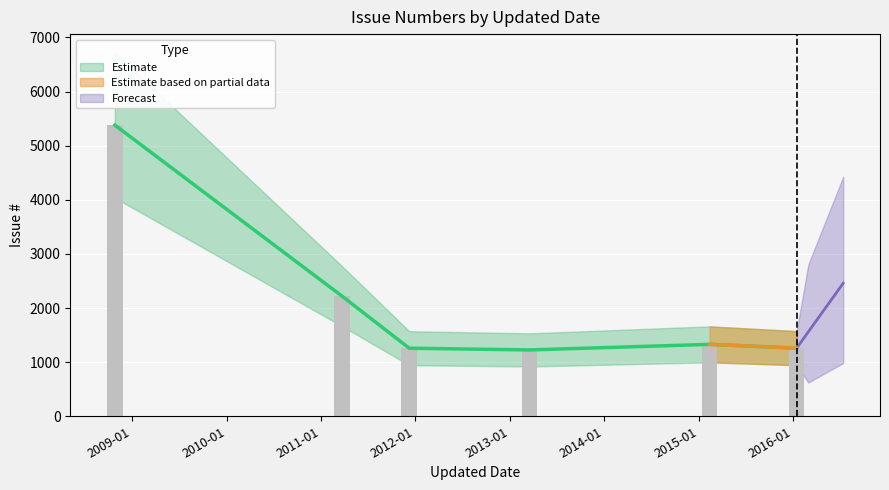

What is the approximate value at 2016-01-15, to the nearest 100?

1300